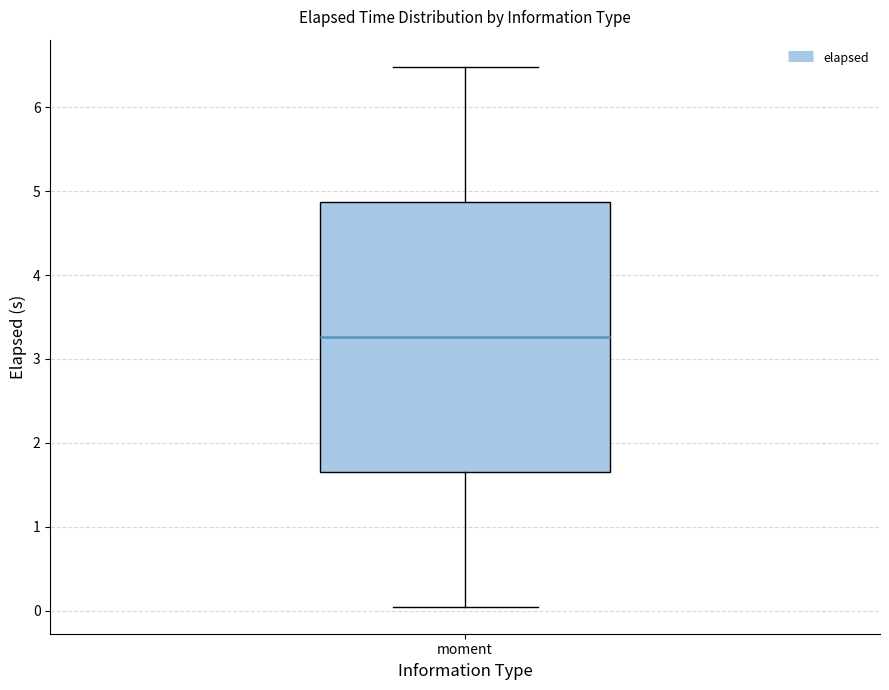

Where does the median line of the box for moment sit on the y-axis? The values are not printed on the chart, so give them approximately, as read against the axis.

3.3